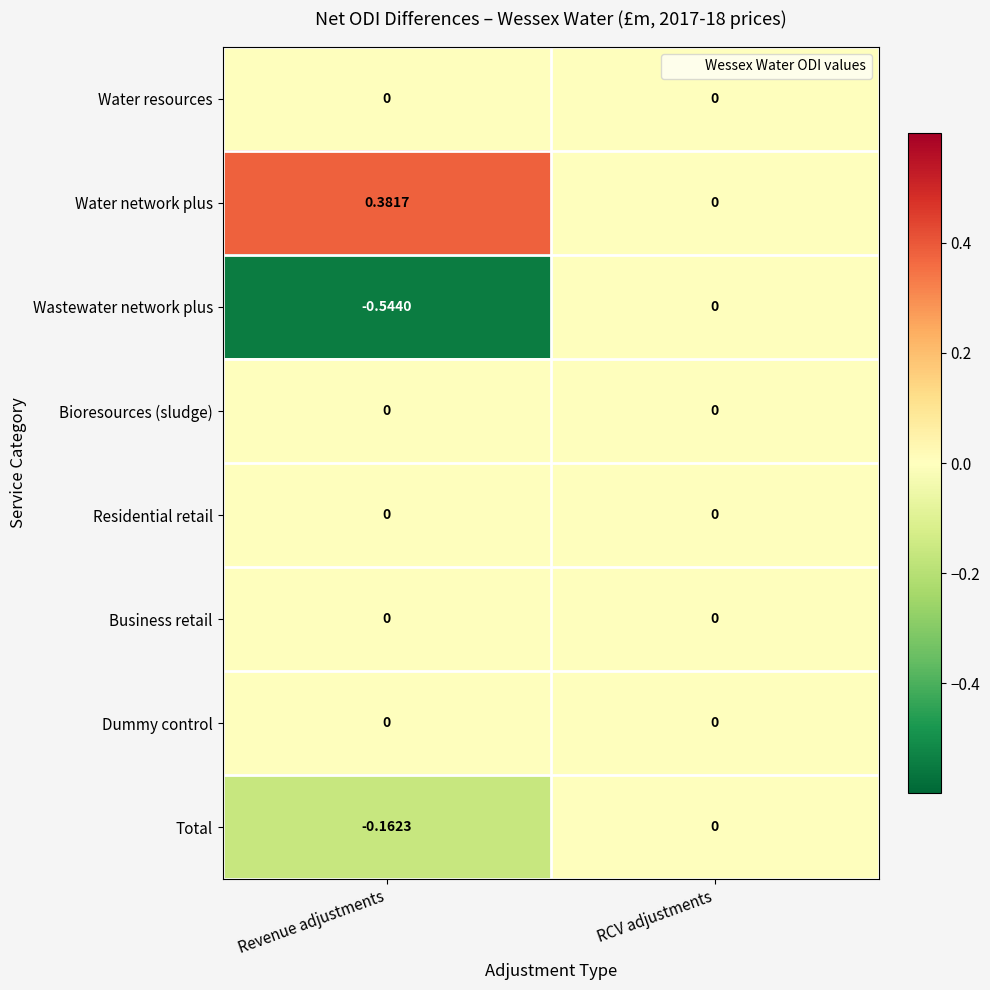

List the labels in order of Total value, smallest first.

Revenue adjustments, RCV adjustments